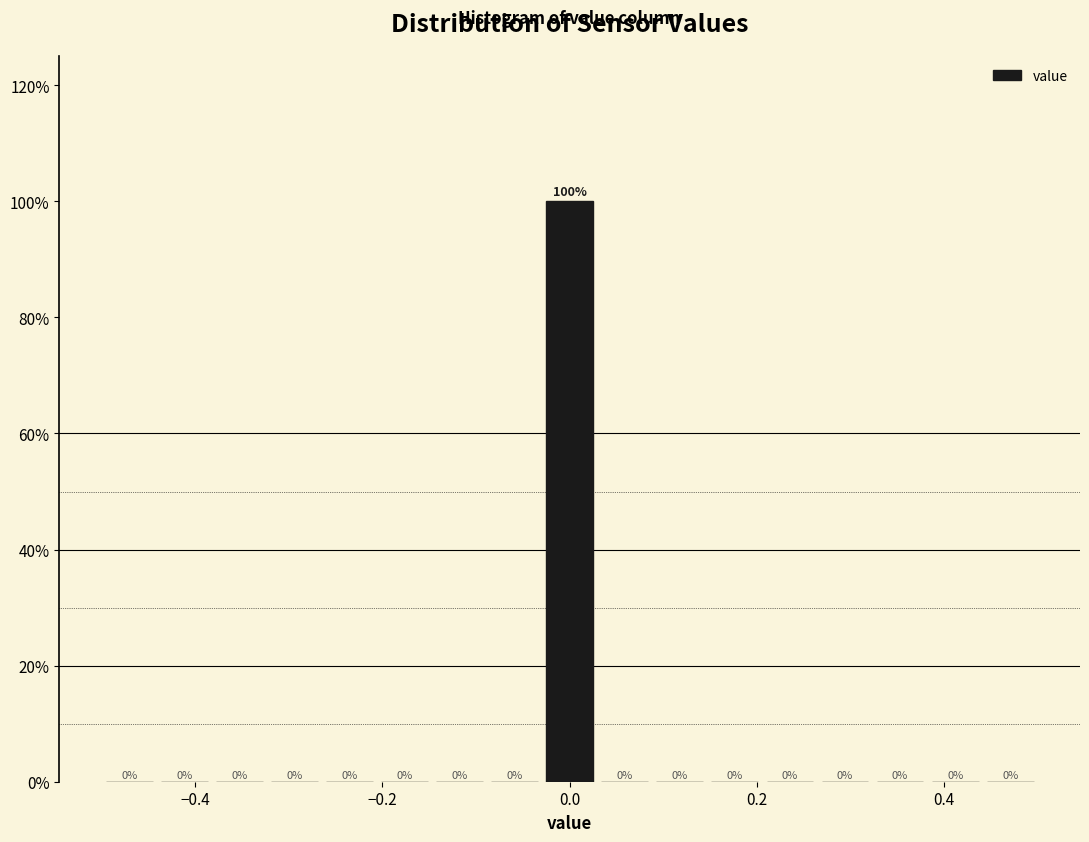

Around what value on the x-axis is the tallest bar? Give the approximate position of its centre, as read against the axis.

0.00